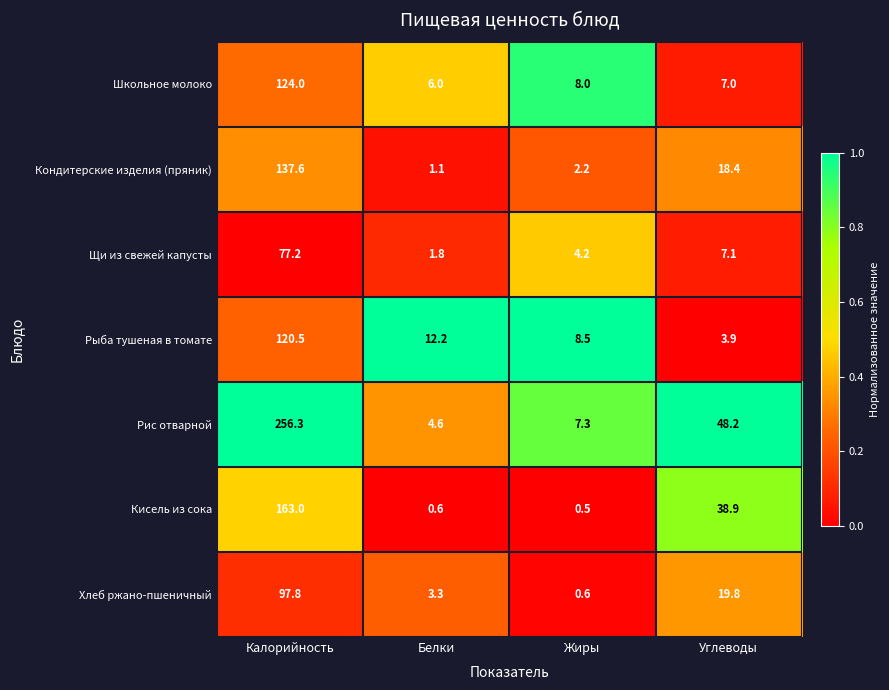

True or false: Рыба тушеная в томате has a value of 8.5 at Жиры.

True